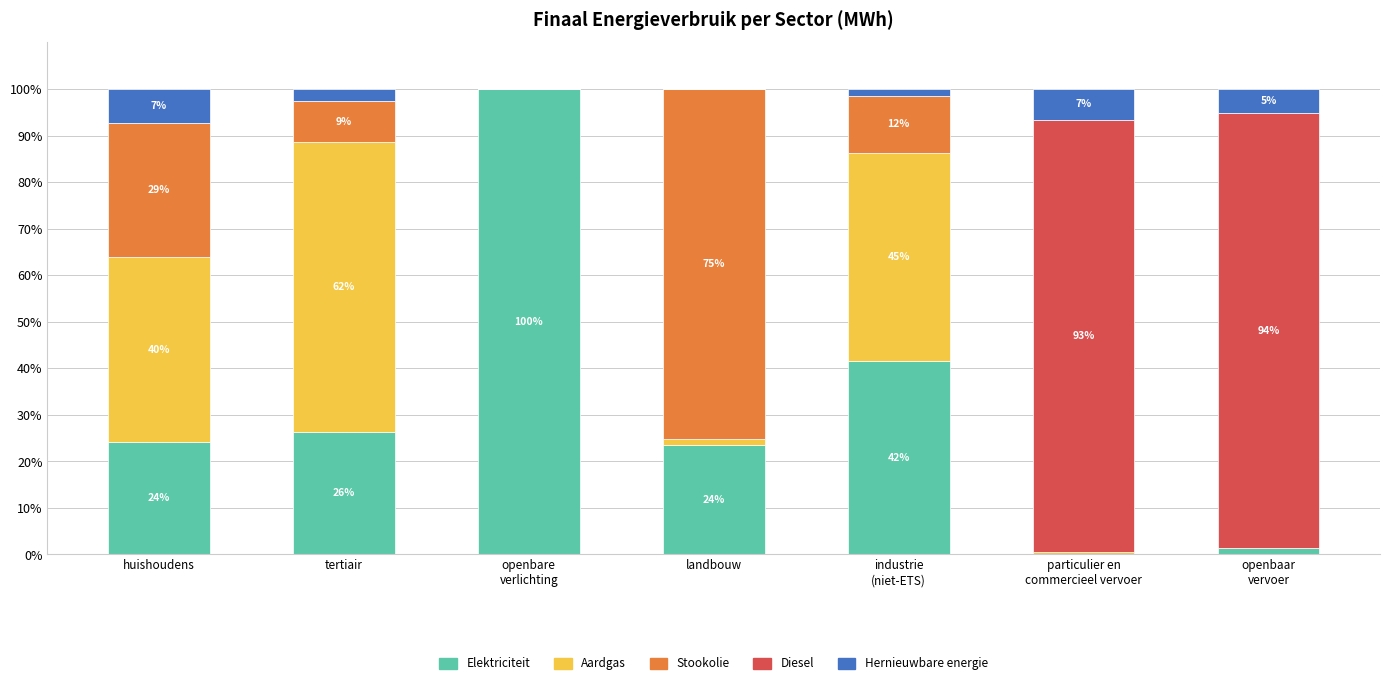

What is the sum of all Elektriciteit values?

217.1